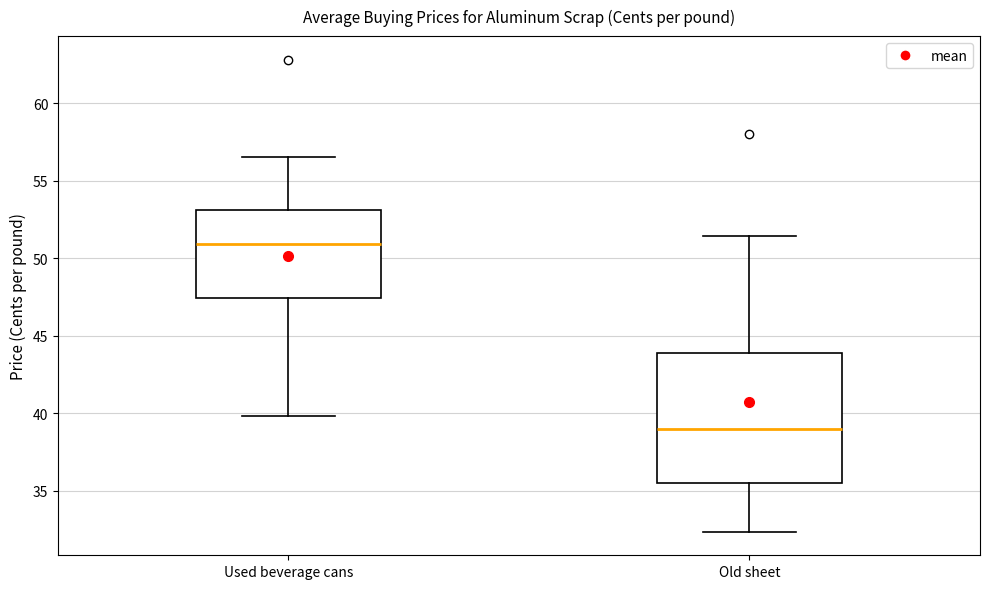

Which box has the lowest median line?

Old sheet